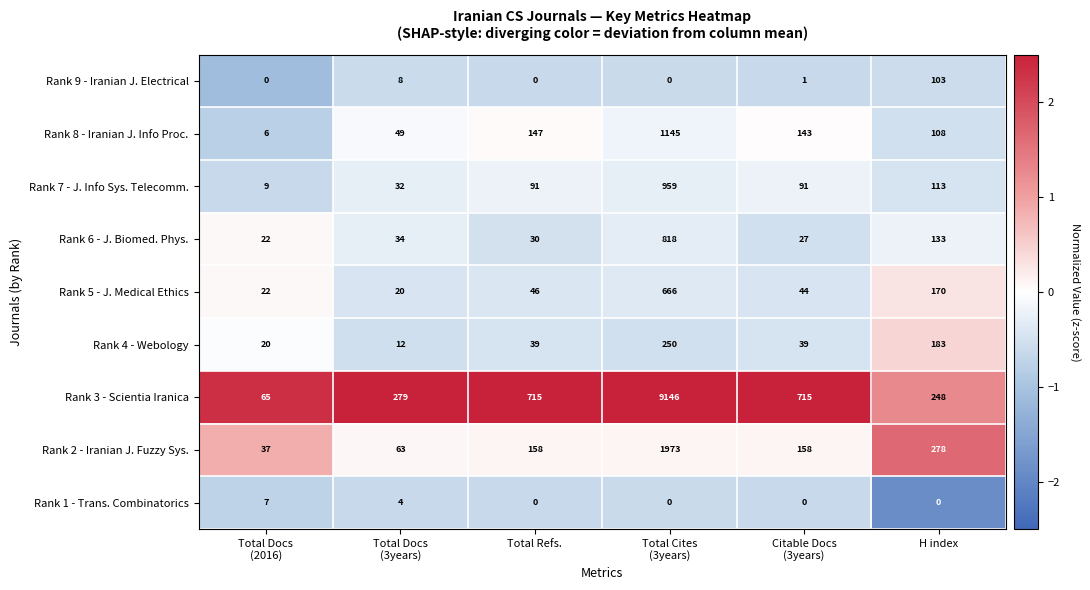

Count the number of categories in the chart.

6